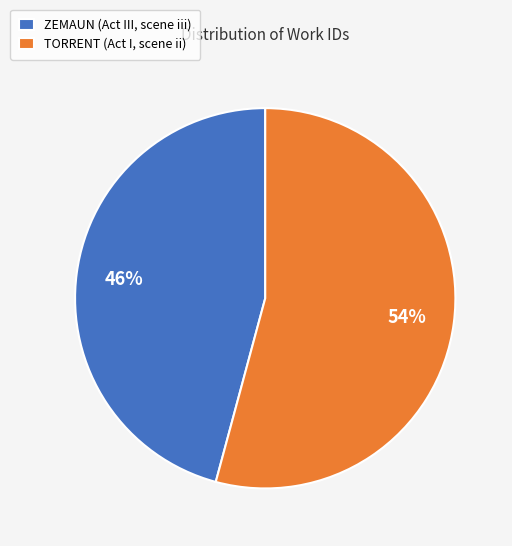

Is the sum of TORRENT (Act I, scene ii) and ZEMAUN (Act III, scene iii) greater than half?

Yes